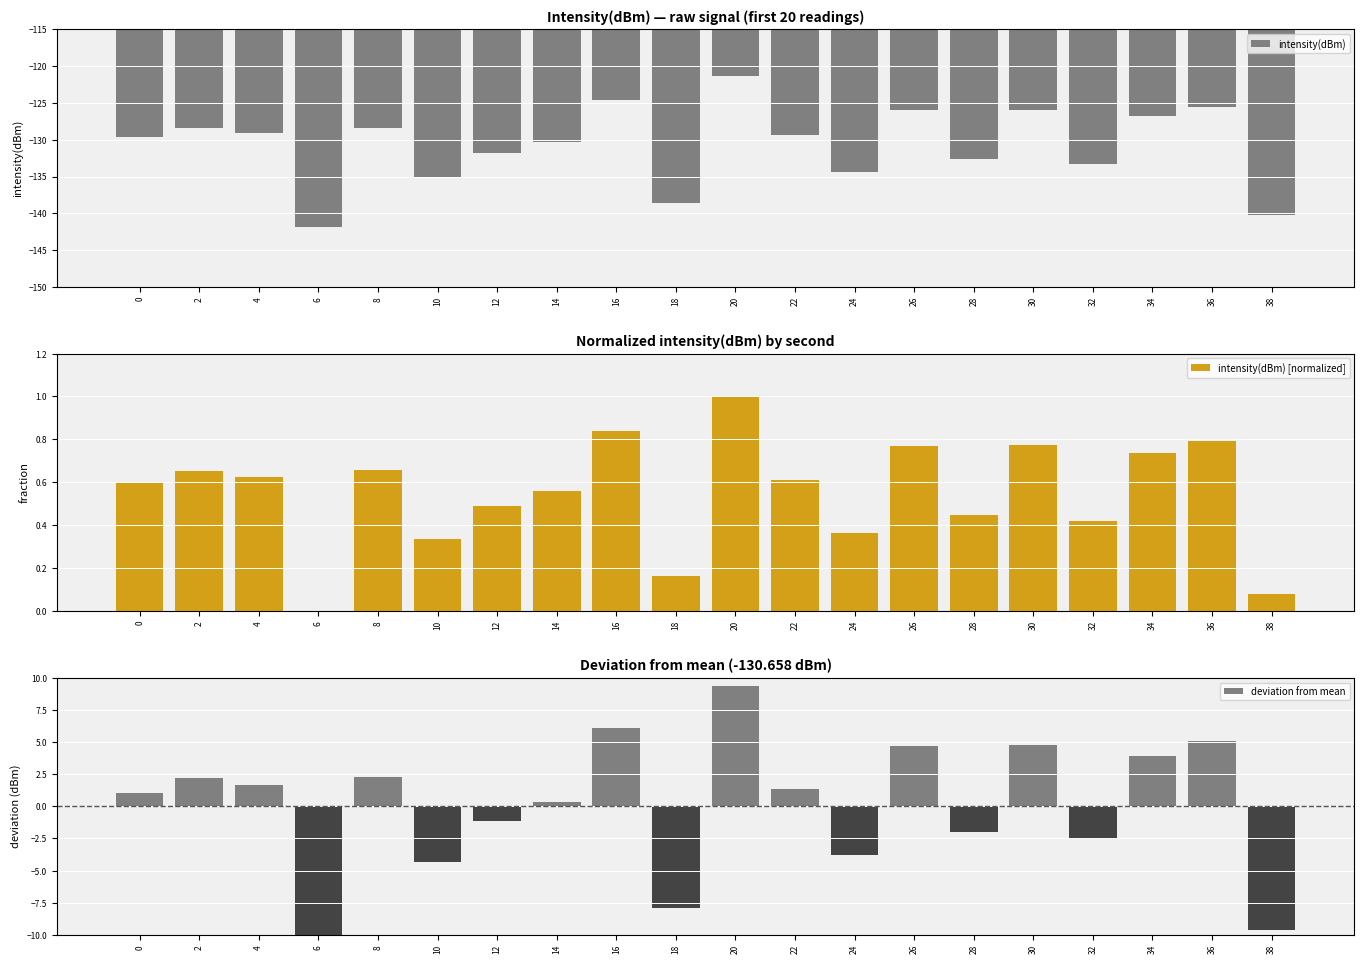

Are the bars horizontal?

No